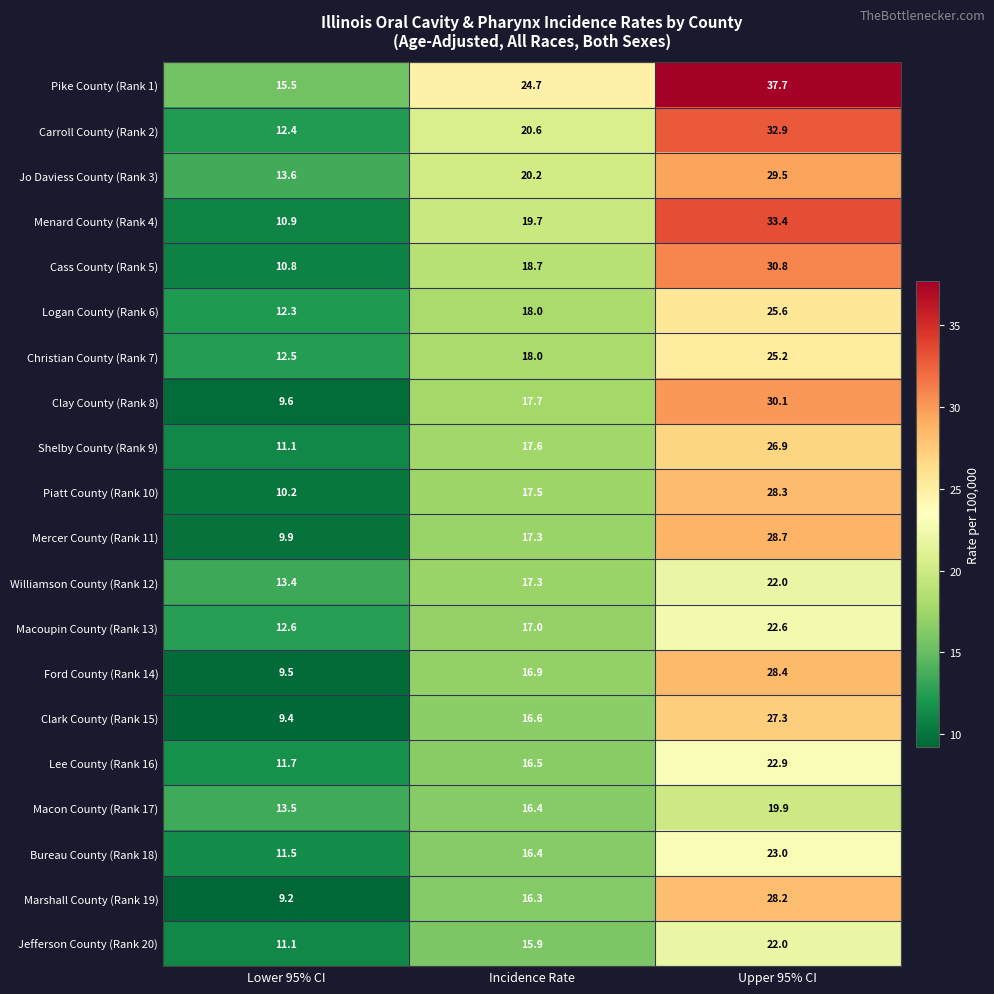

Where is Menard County (Rank 4) nearest to the value 22?

Incidence Rate